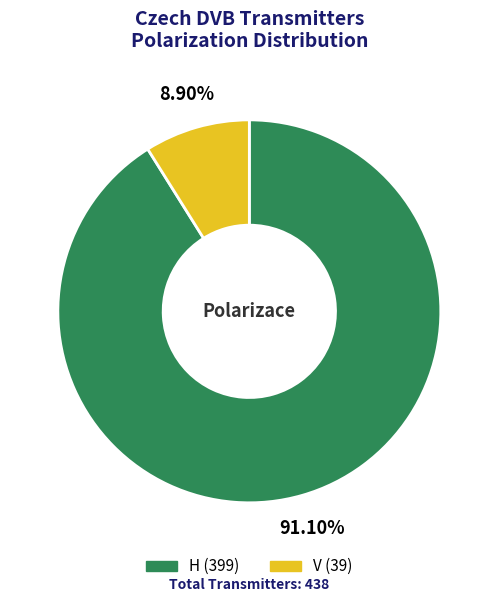

Which slice is the smallest?

V